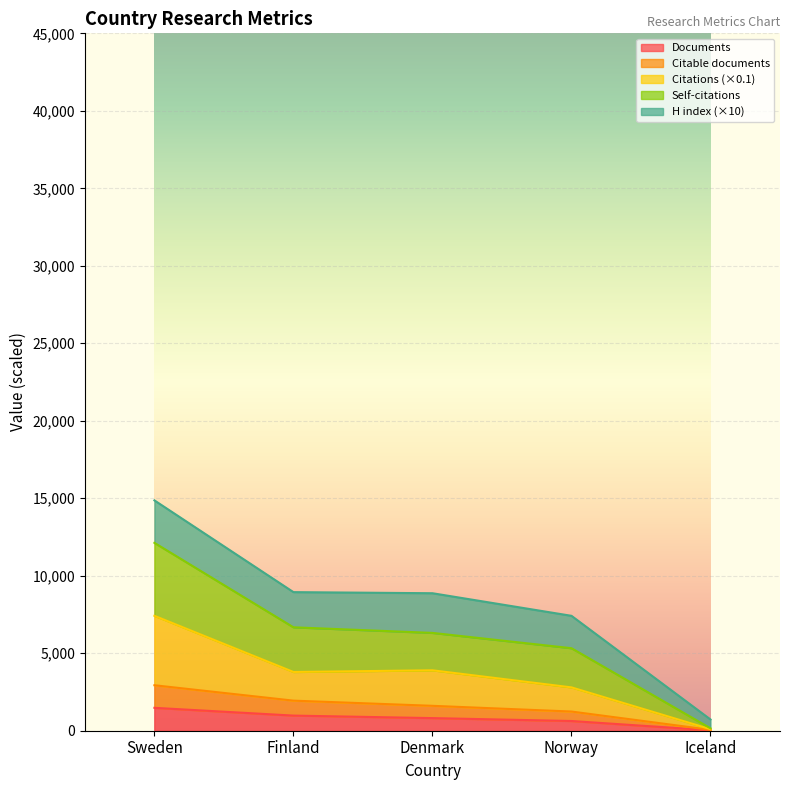

At which category is the sum across all series the highest?

Sweden